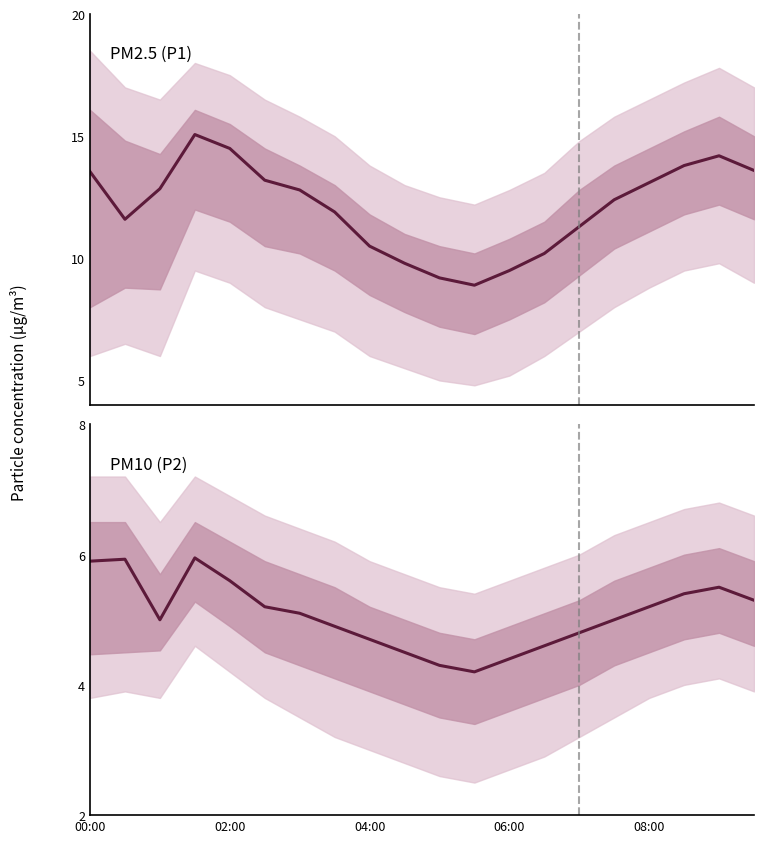

In P2, how many points are lower than both neighbors (excluding endpoints)?

2